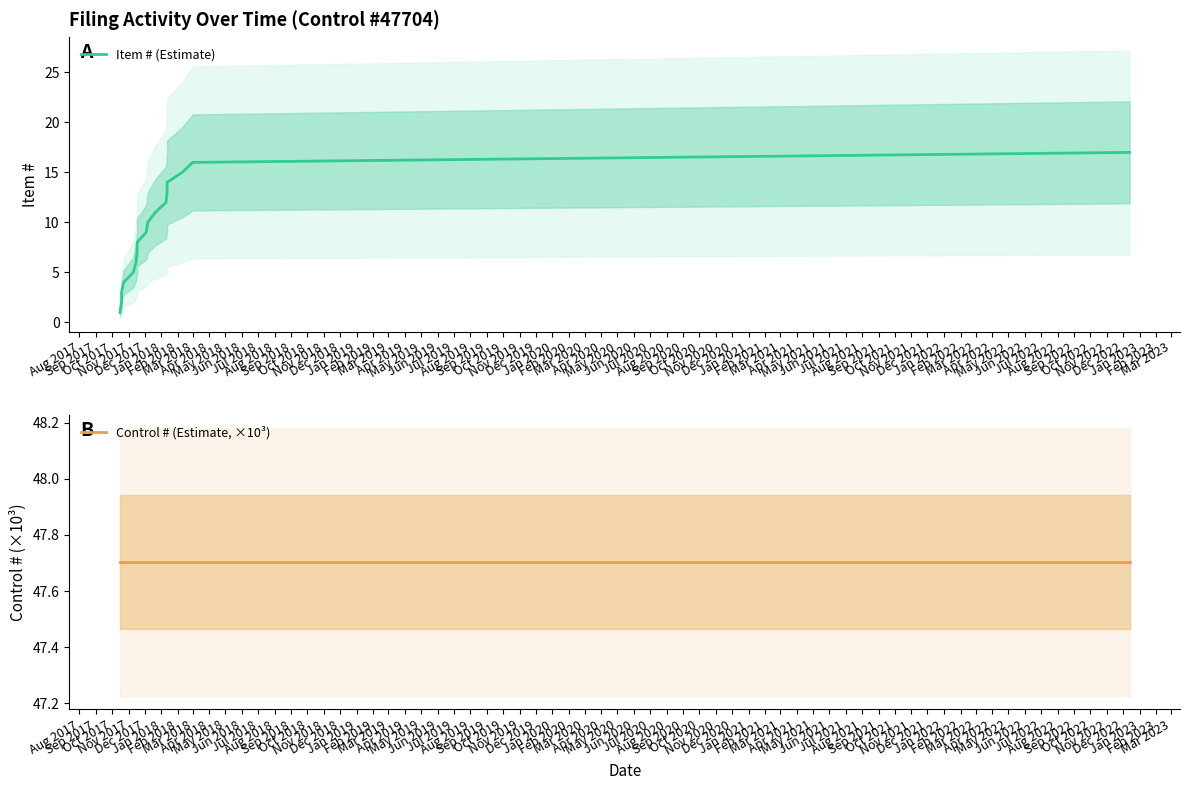

How many values in the Item # (Estimate) series exceed 9?

8